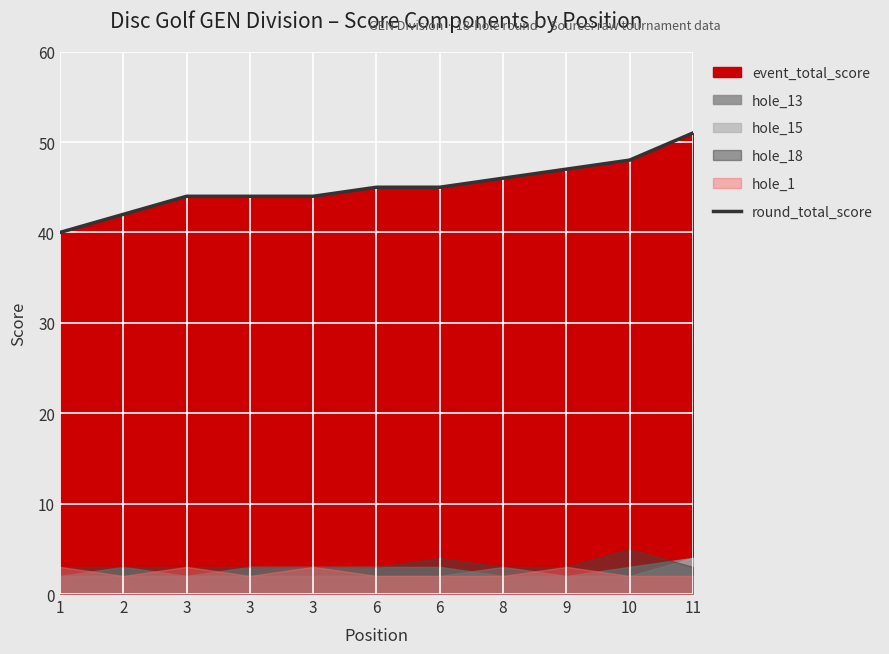

What is the sum of all values?

496